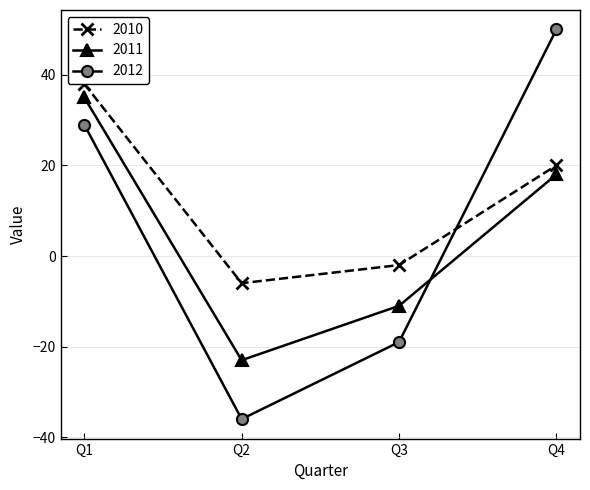

Is it true that 2012 equals -62 at Q2?

False